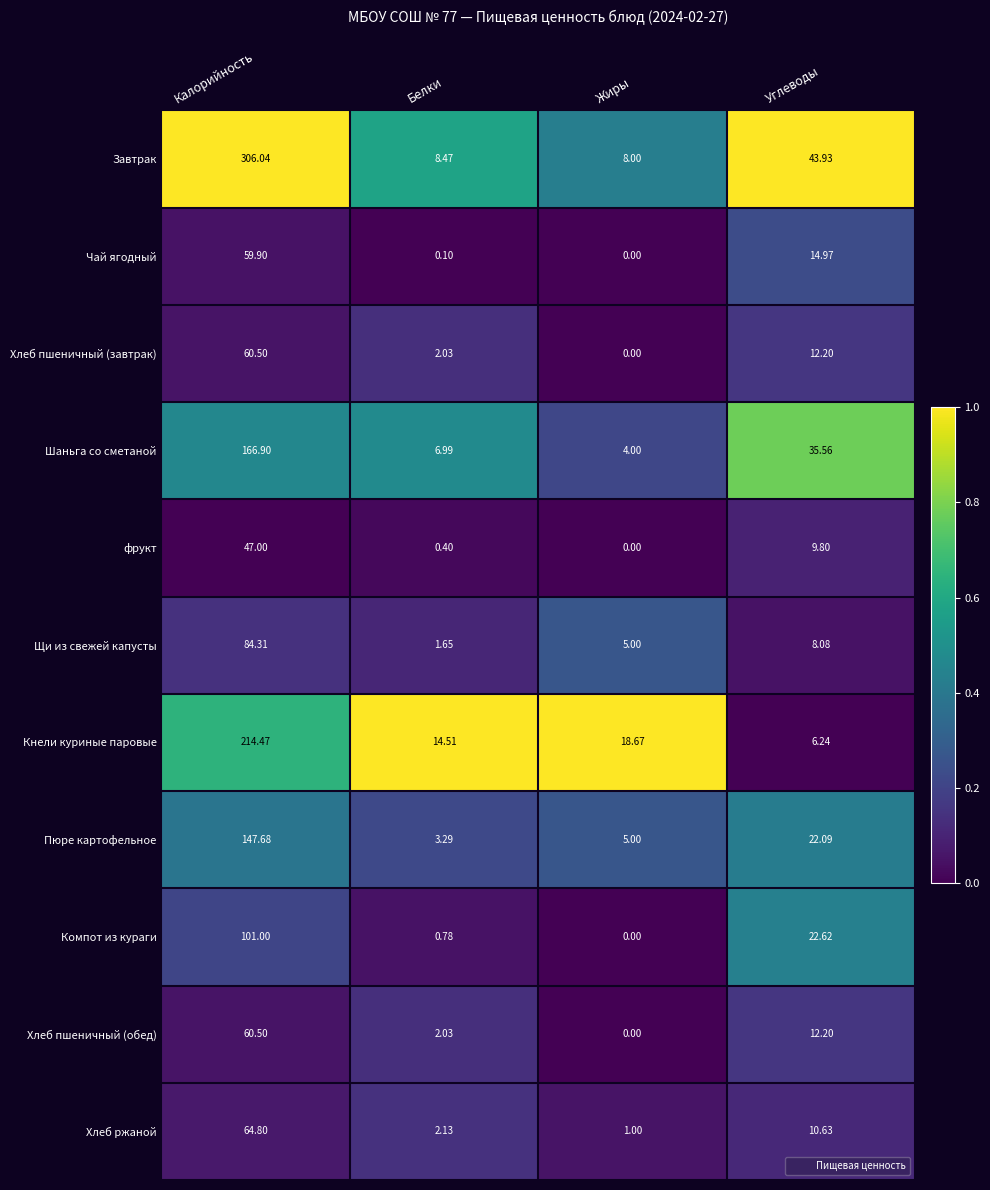

Rank the categories by Хлеб ржаной value from highest to lowest.

Калорийность, Углеводы, Белки, Жиры